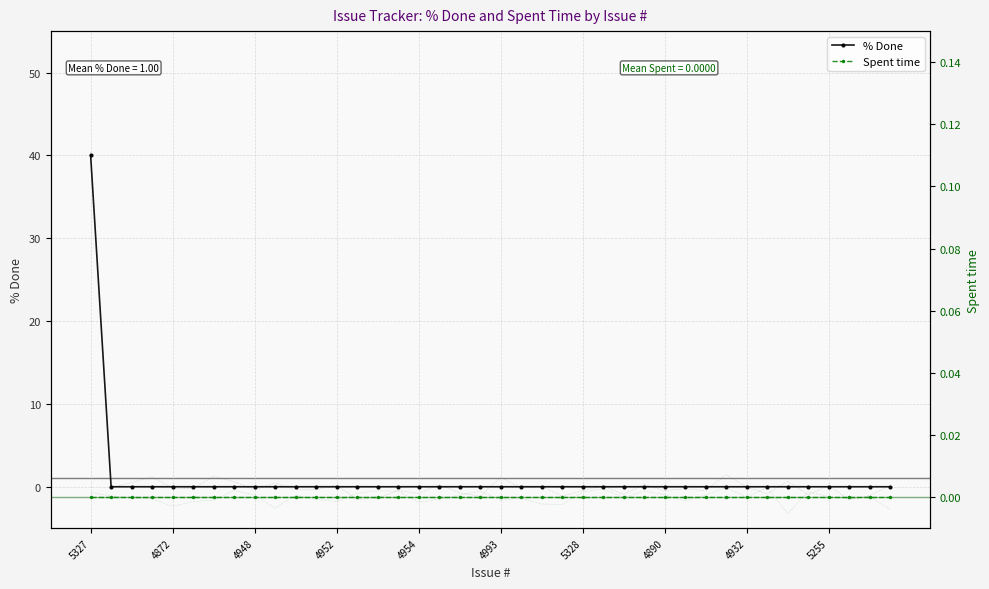

What is the greatest value displayed?

40.4